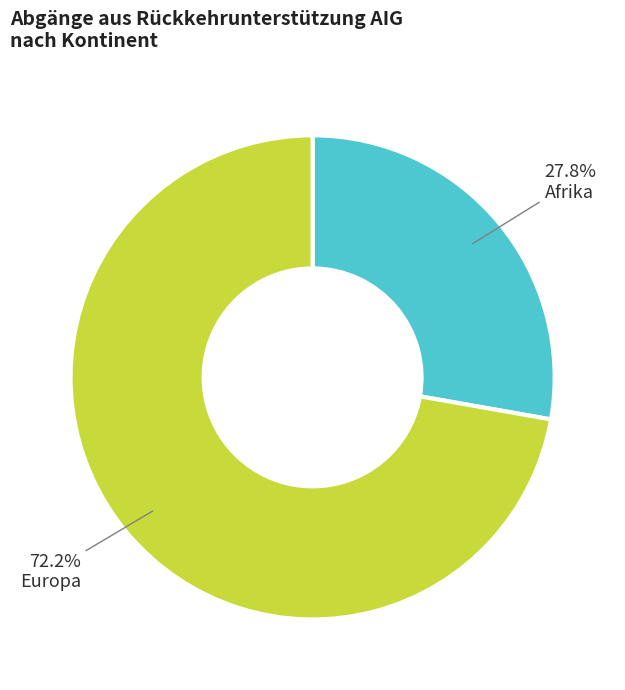

Which category has the biggest portion of the pie?

Europa